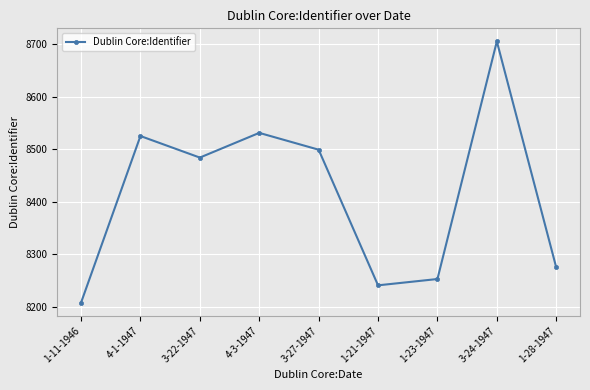

Reading left to right, extract all data points from this chart.

8208	8525	8484	8531	8499	8241	8253	8705	8275